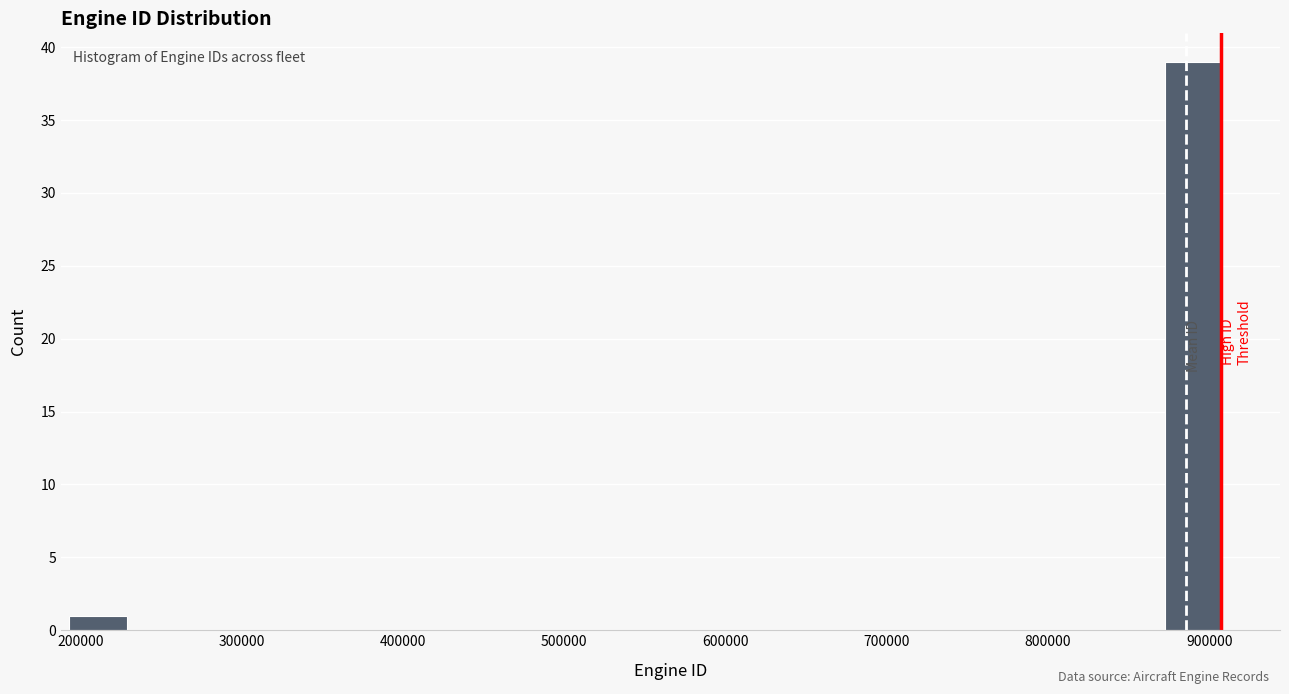

Around what value on the x-axis is the tallest bar? Give the approximate position of its centre, as read against the axis.

890000